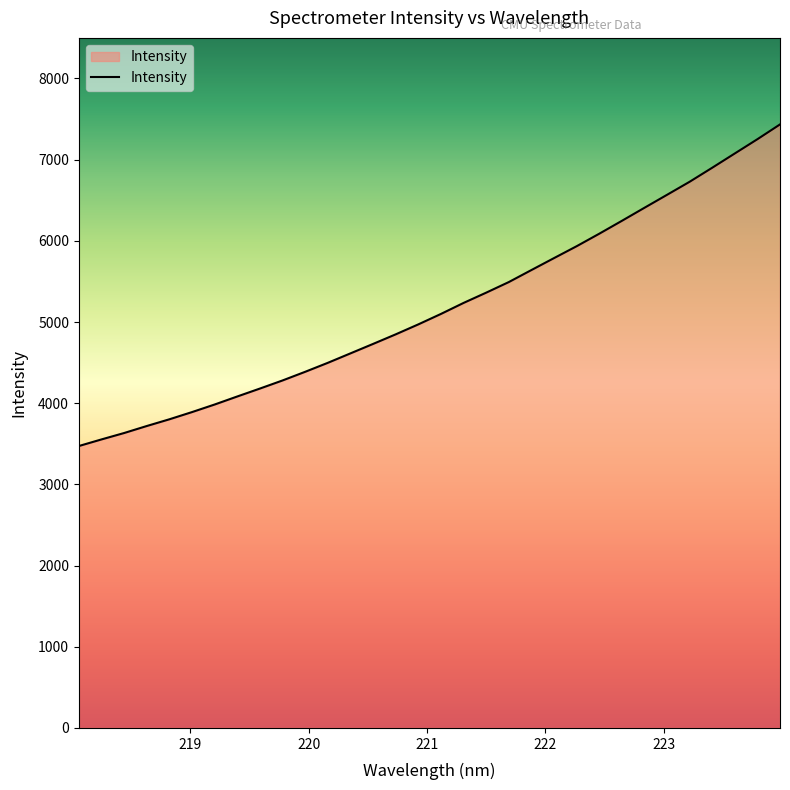

What is the difference between the maximum and minimum values?

3961.6